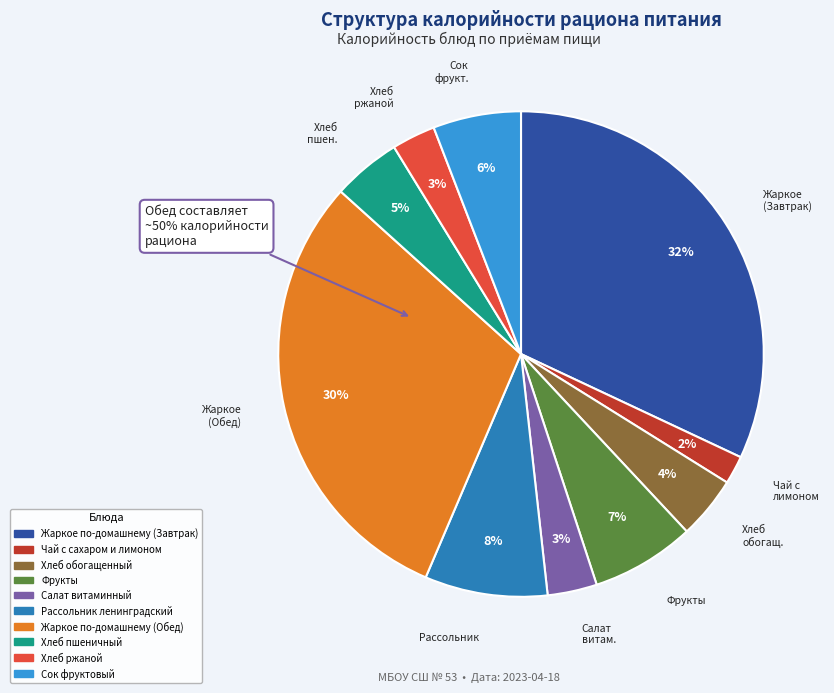

What is the smallest slice in the pie chart?

Чай с сахаром и лимоном